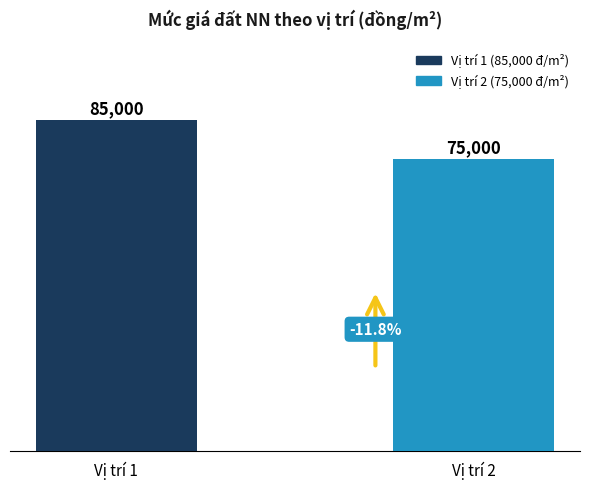

Read the value at Vị trí 2.

75000